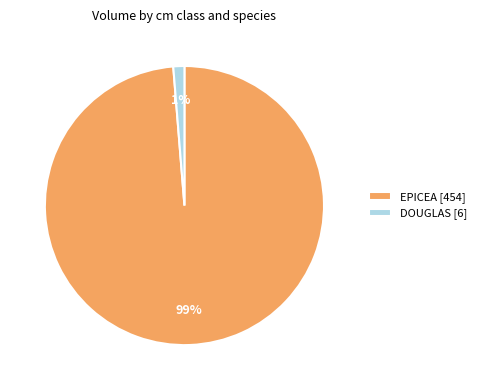

Is there a majority slice in this chart?

Yes